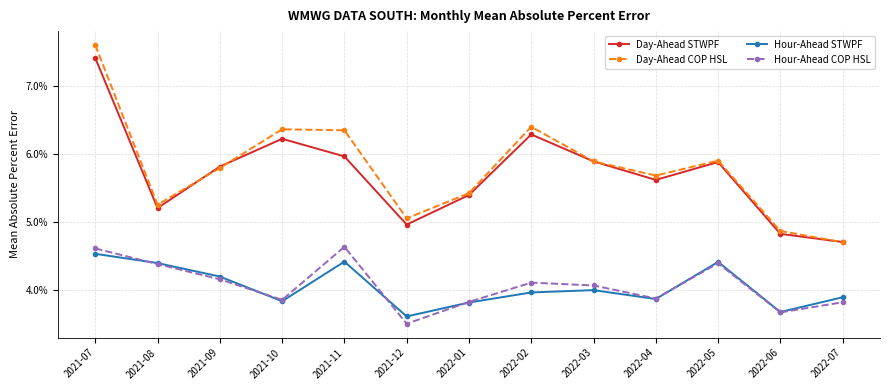

True or false: Day-Ahead STWPF and Hour-Ahead STWPF cross at least once.

False